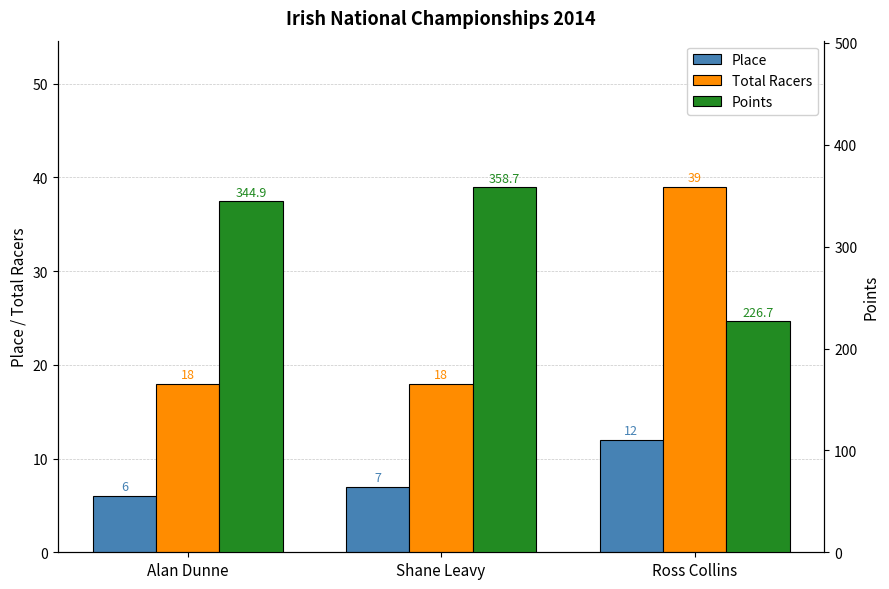

Which has a higher value, Ross Collins or Alan Dunne?

Ross Collins